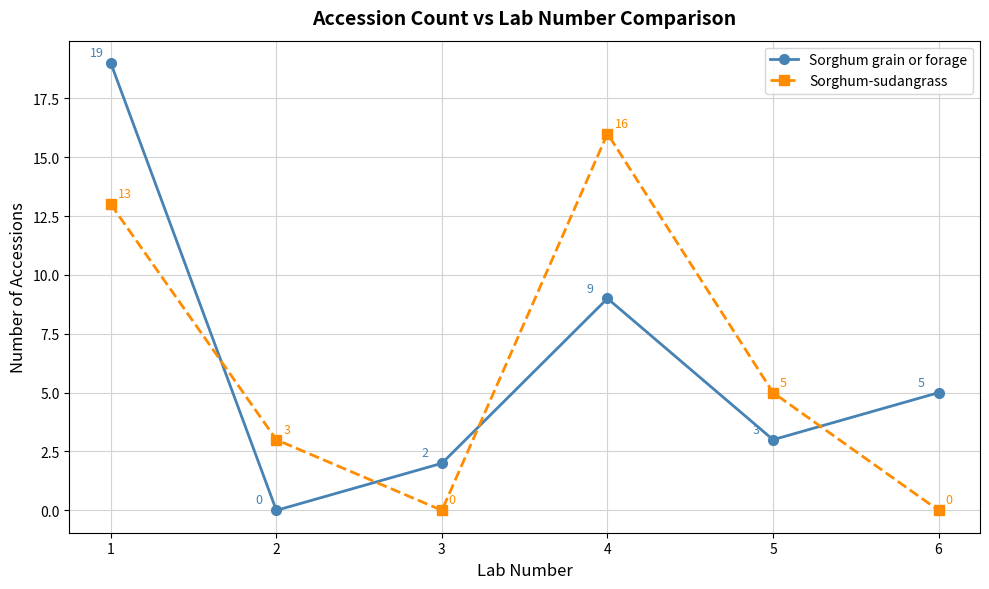

What is the average value of the Sorghum grain or forage series?

6